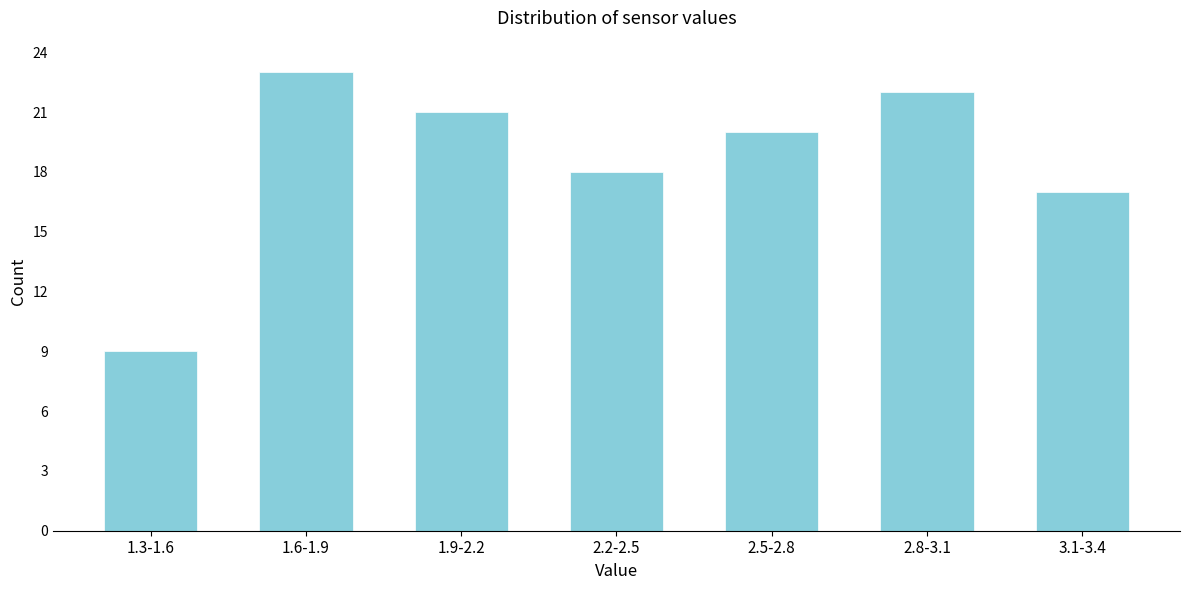

Reading left to right, transcribe all the data shown in this chart.

1.3-1.6=9	1.6-1.9=23	1.9-2.2=21	2.2-2.5=18	2.5-2.8=20	2.8-3.1=22	3.1-3.4=17